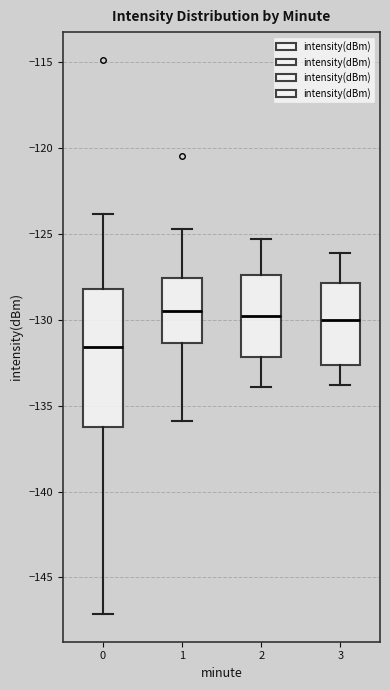

Which box is the tallest, from its lower edge to its upper edge?

0